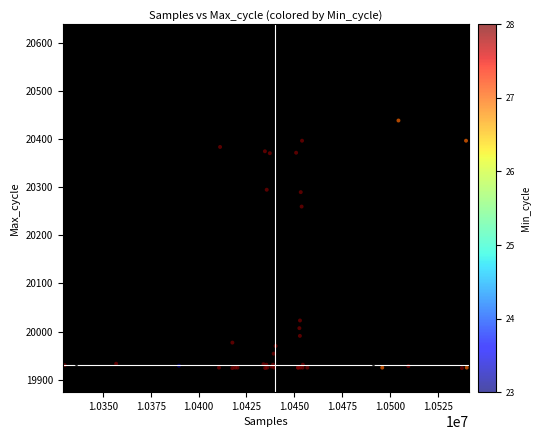

What Y value in the scatter plot is closest to 20181?

20260